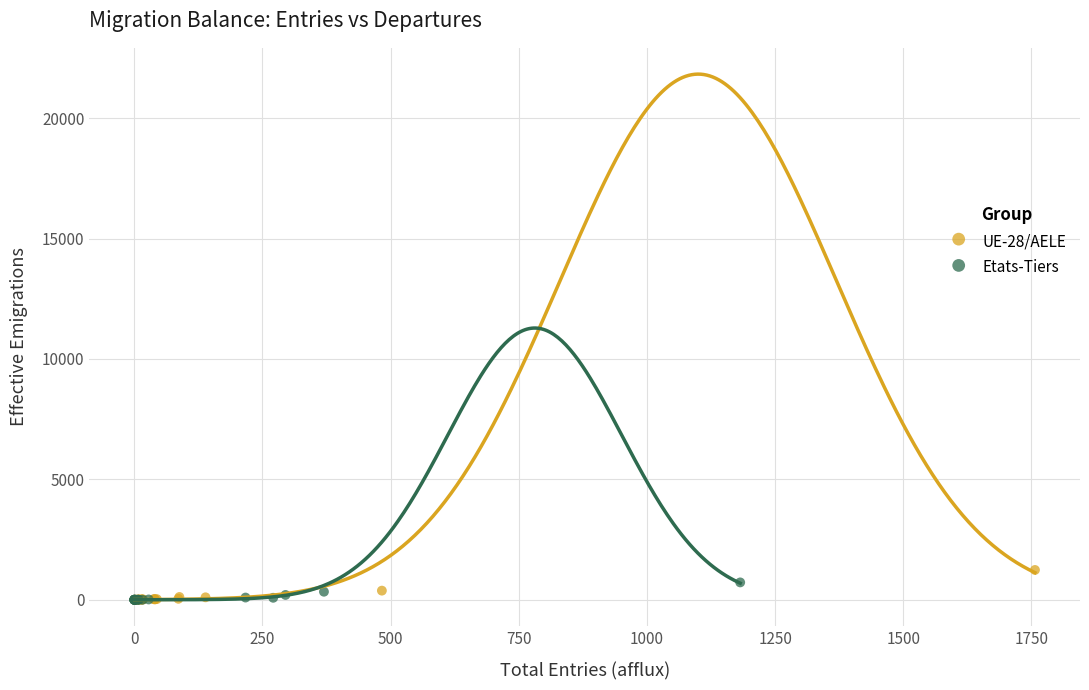

What are all the series names shown in the legend?

UE-28/AELE, Etats-Tiers